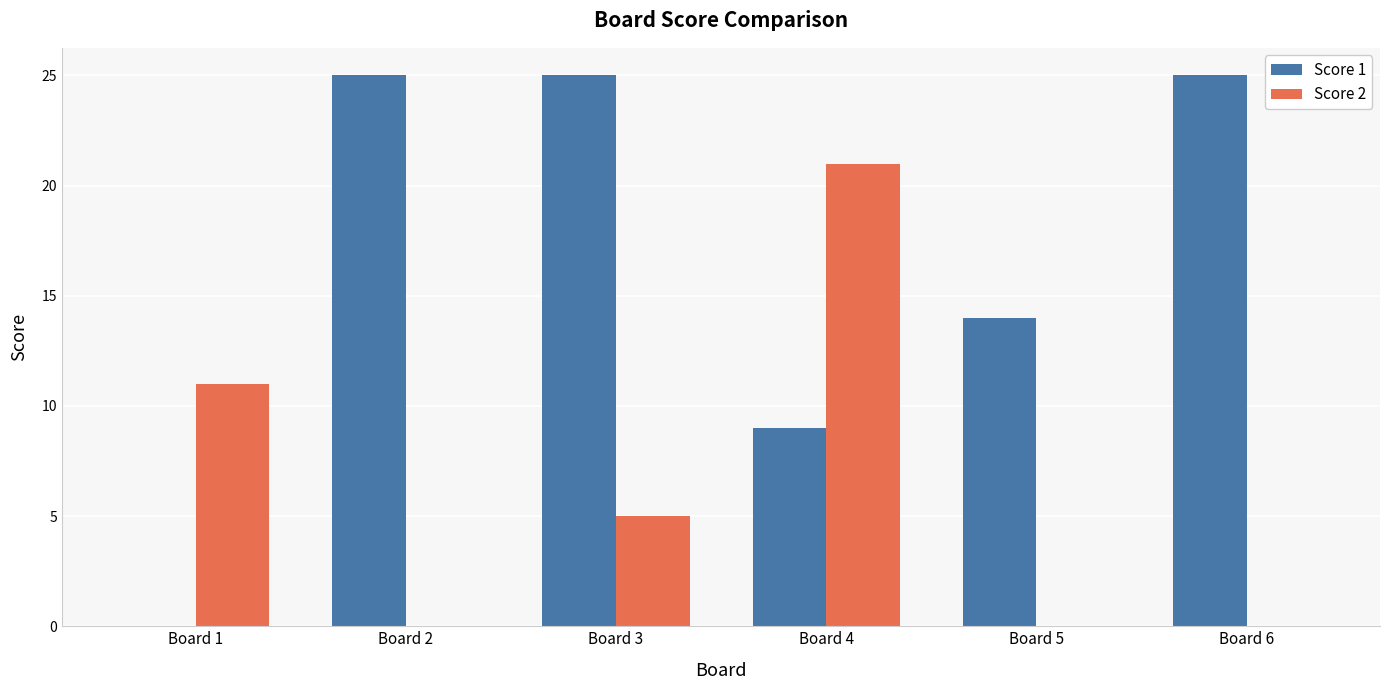

Does the chart contain stacked bars?

No